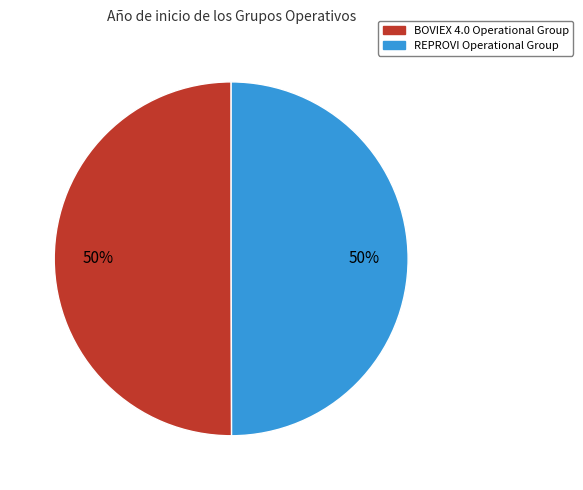

What is the ratio of the value at REPROVI Operational Group to the value at BOVIEX 4.0 Operational Group?

1.0